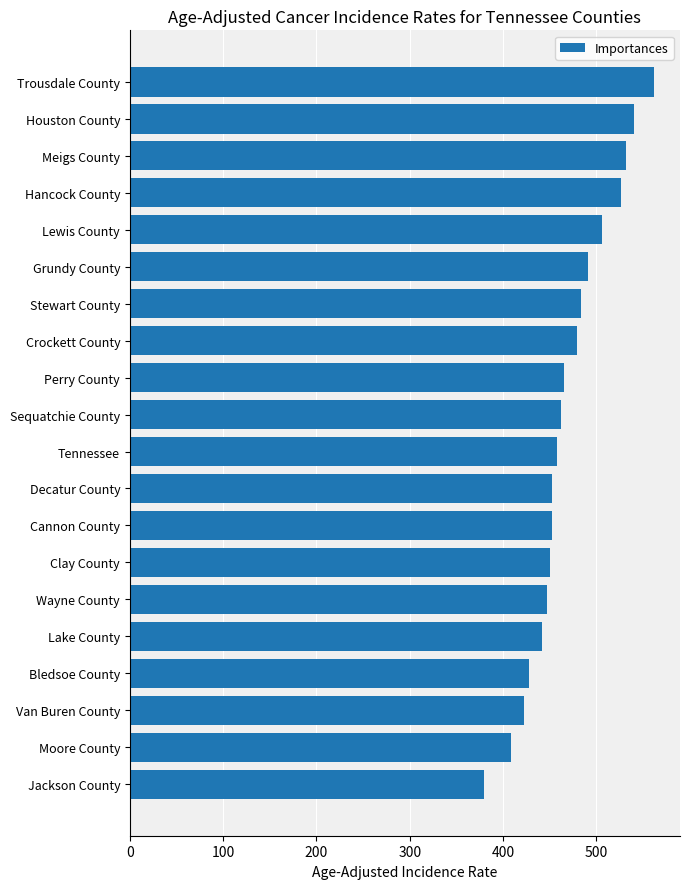

What is the greatest value displayed?

561.5